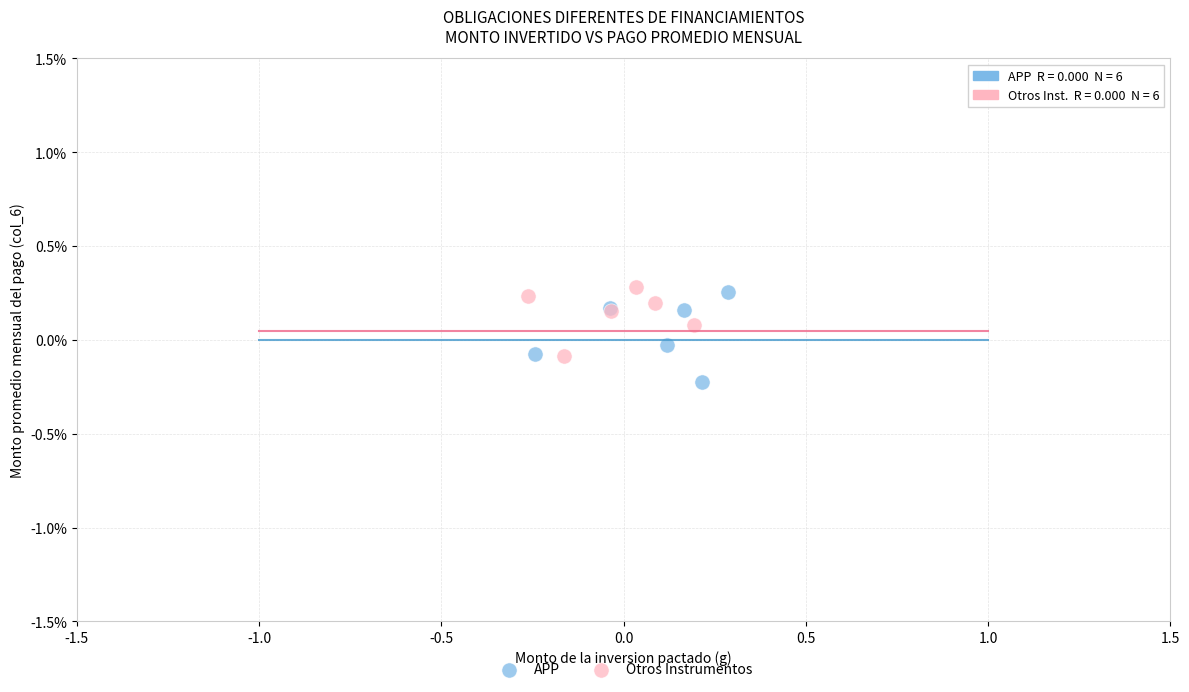

Which series reaches the minimum Y coordinate?

APP